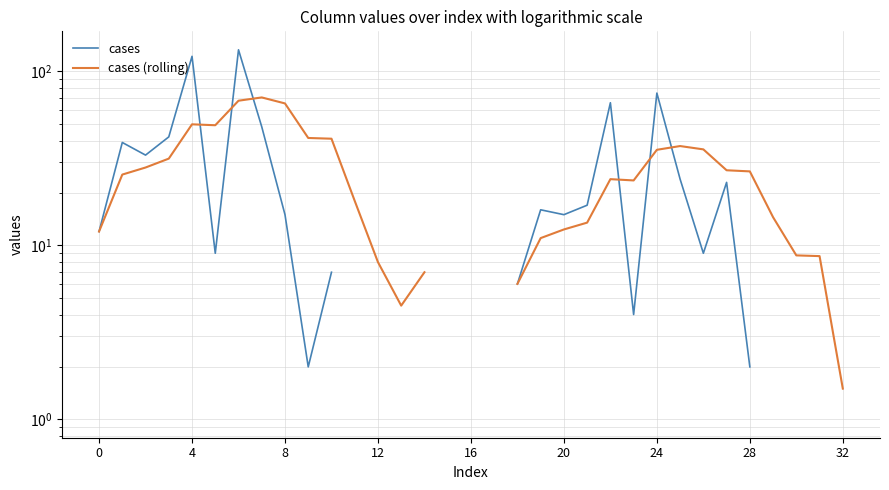

True or false: cases and cases (rolling) cross at least once.

True